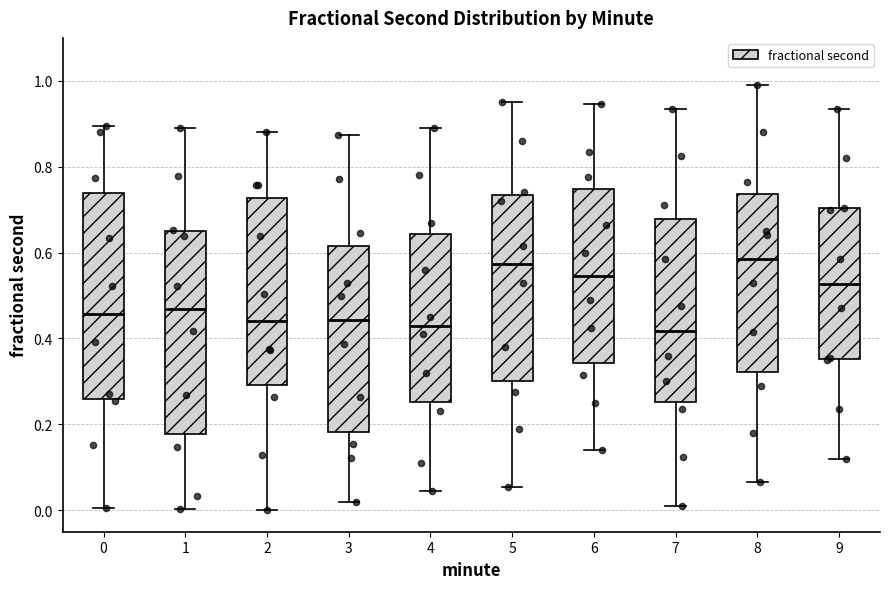

Where does the upper whisker of the box at x = 4 end on the y-axis? The values are not printed on the chart, so give them approximately, as read against the axis.

0.90